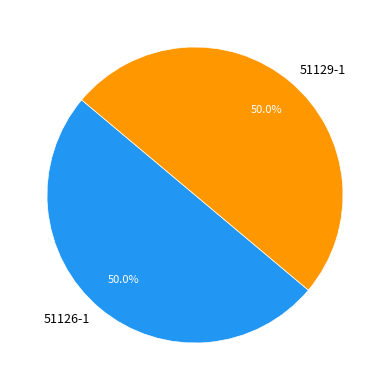

What is the total percentage of 51126-1 and 51129-1?

100.0%